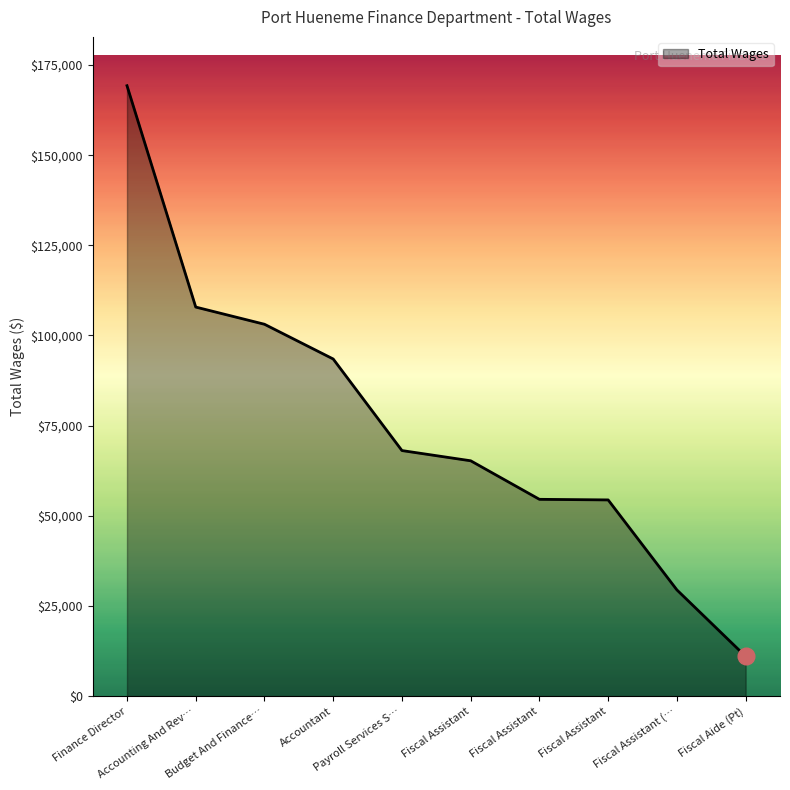

Does the chart have visible grid lines?

No